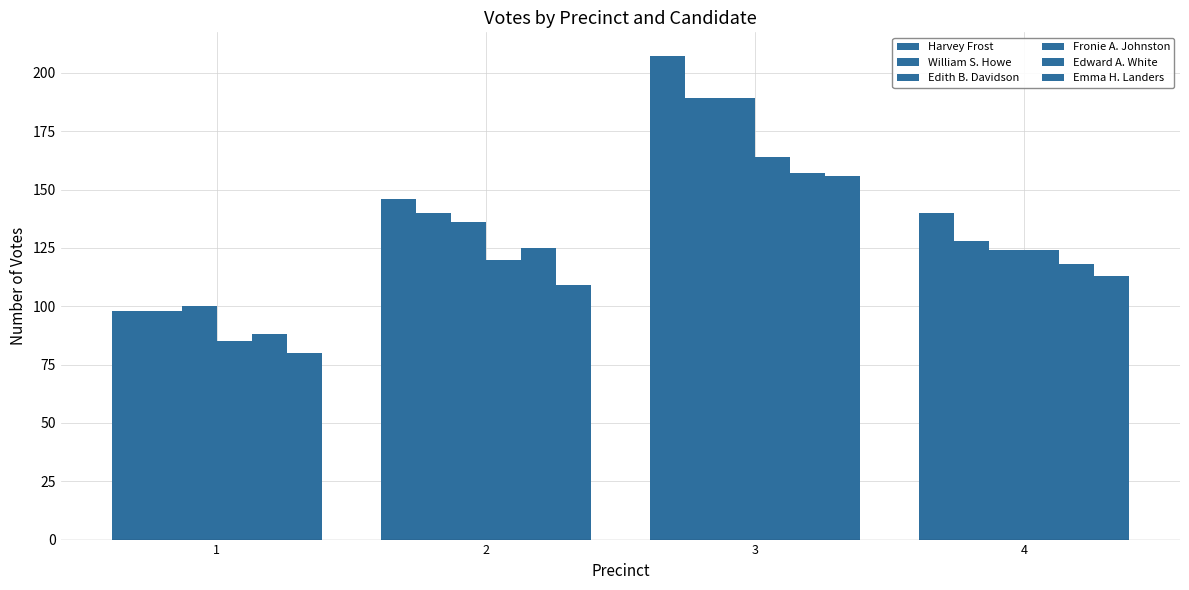

What is the difference between the highest and lowest values at 4?

27